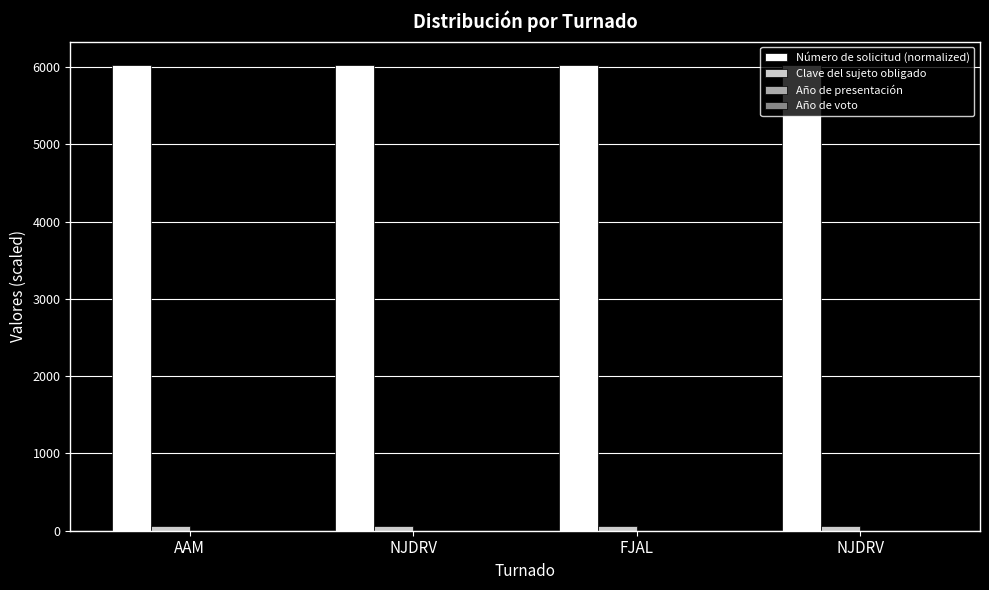

What is the sum of the Año de presentación values at NJDRV and AAM?

4.0